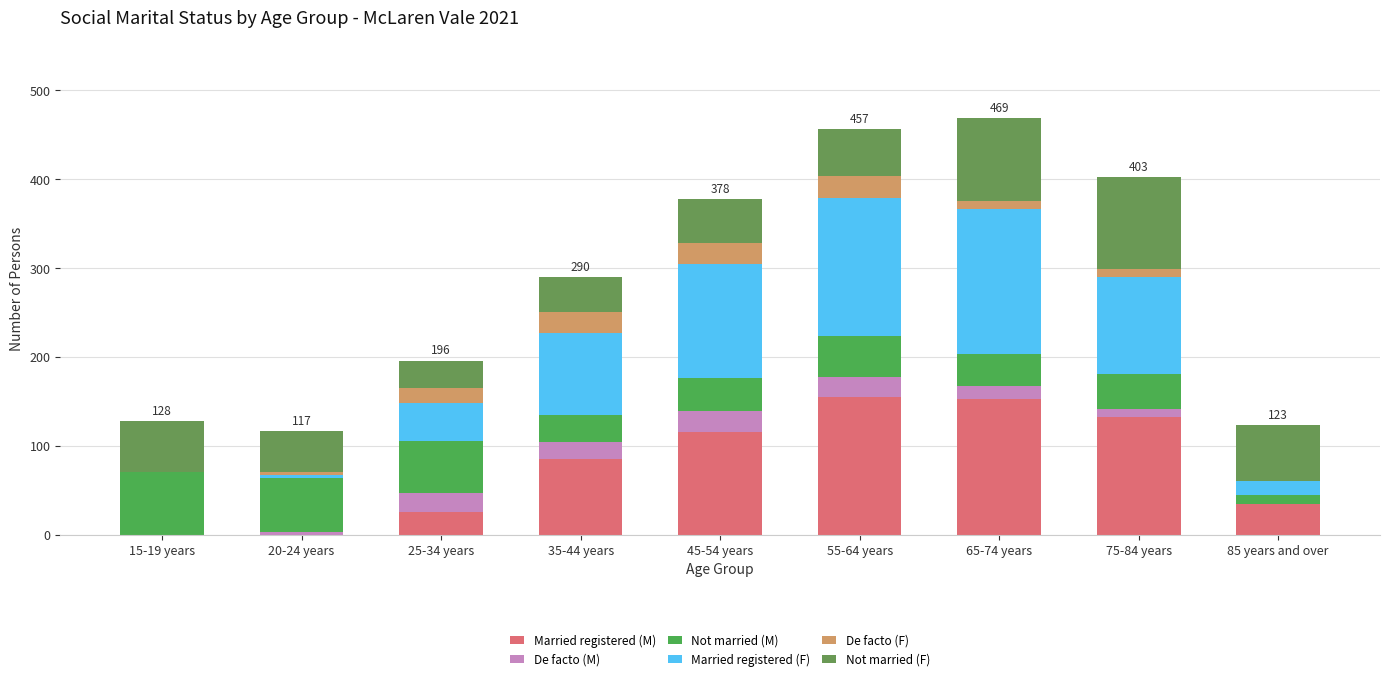

The De facto (M) series shows 19 at 35-44 years. True or false?

True